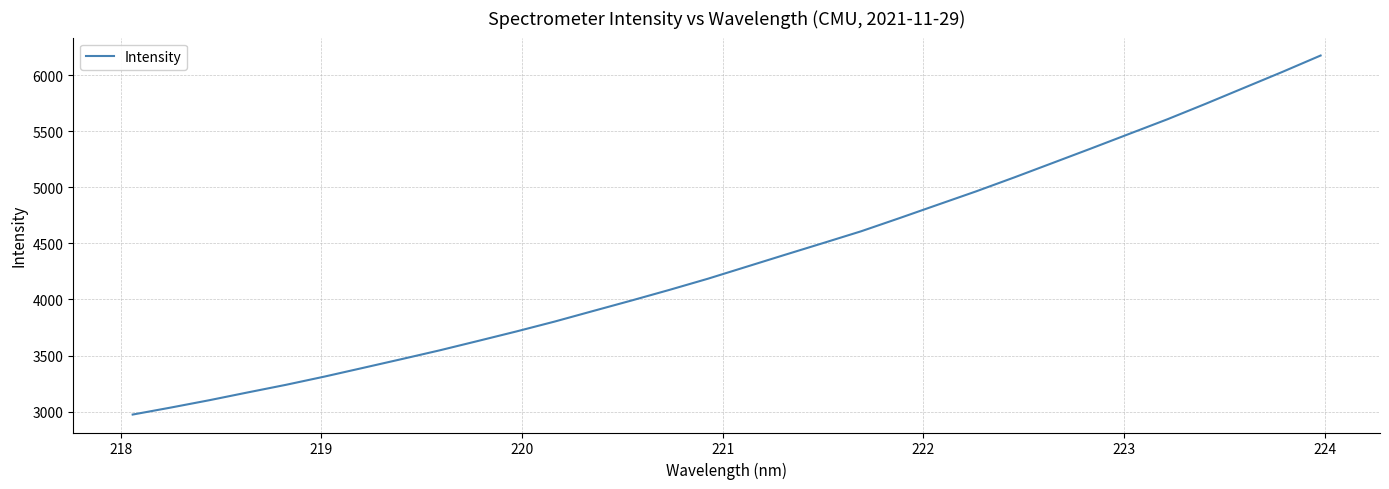

Reading right to left, transcribe all the data shown in this chart.

6174.5	6028.3	5886.5	5744.7	5606.6	5476.1	5345.4	5216.7	5088.2	4963.4	4844.4	4725.0	4607.8	4501.9	4396.9	4290.8	4184.8	4085.7	3990.0	3896.6	3802.8	3714.5	3629.8	3546.2	3467.4	3389.7	3312.5	3239.4	3171.3	3102.0	3036.8	2974.1